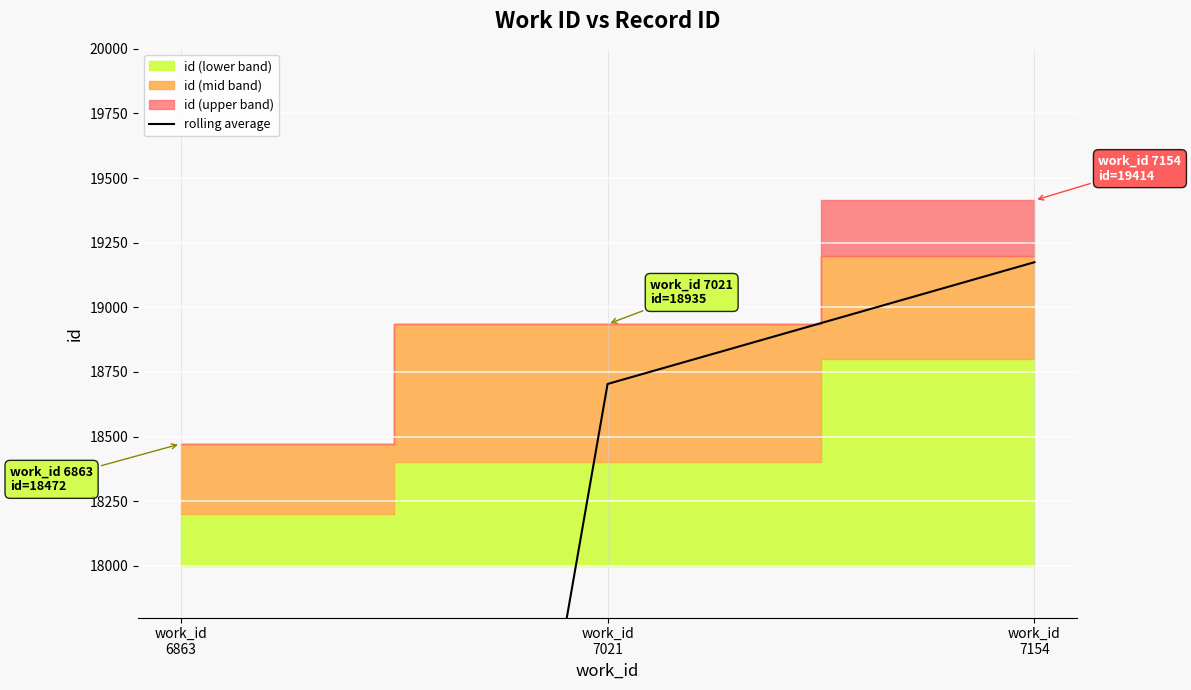

Reading left to right, extract all data points from this chart.

work_id
6863=9236.0	work_id
7021=18703.5	work_id
7154=19174.5